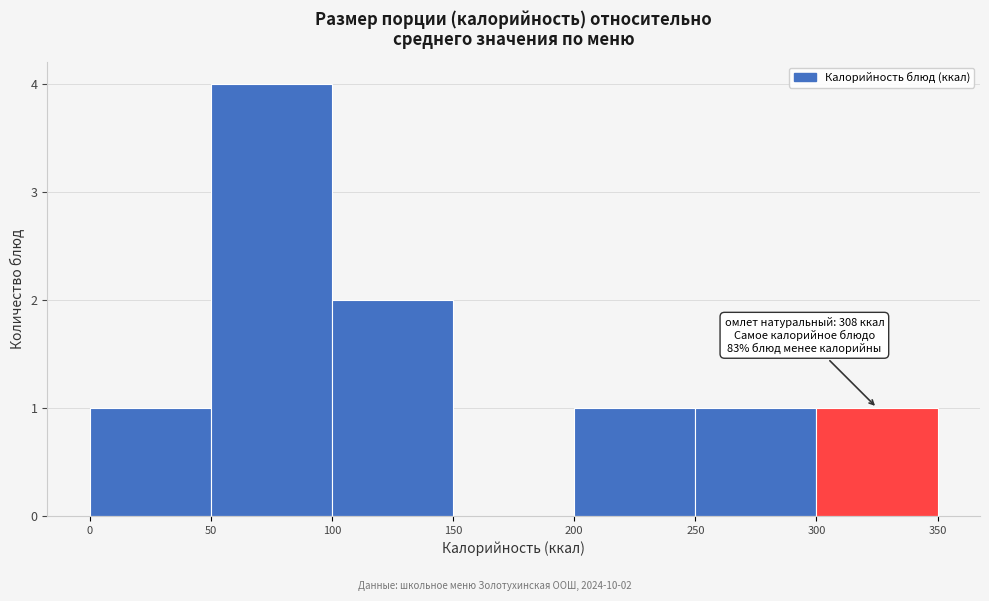

Over which range of the x-axis is the bar tallest?

50 to 100